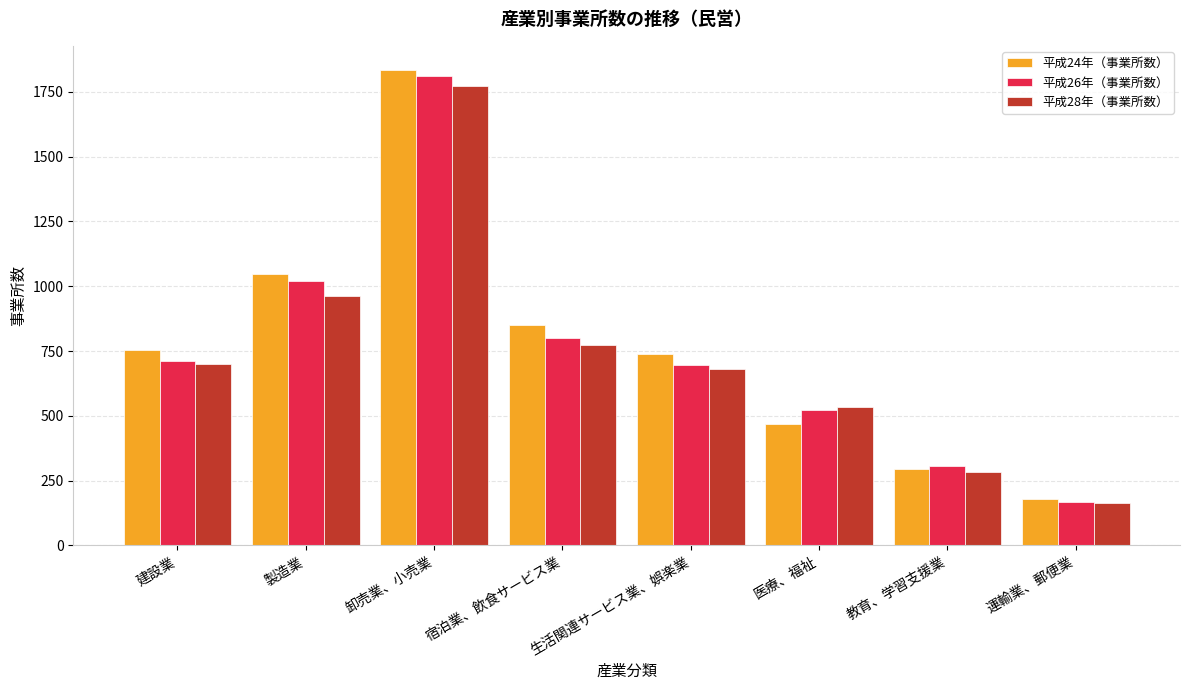

What is the value of the 平成28年（事業所数） bar at the 8th from the left?

162